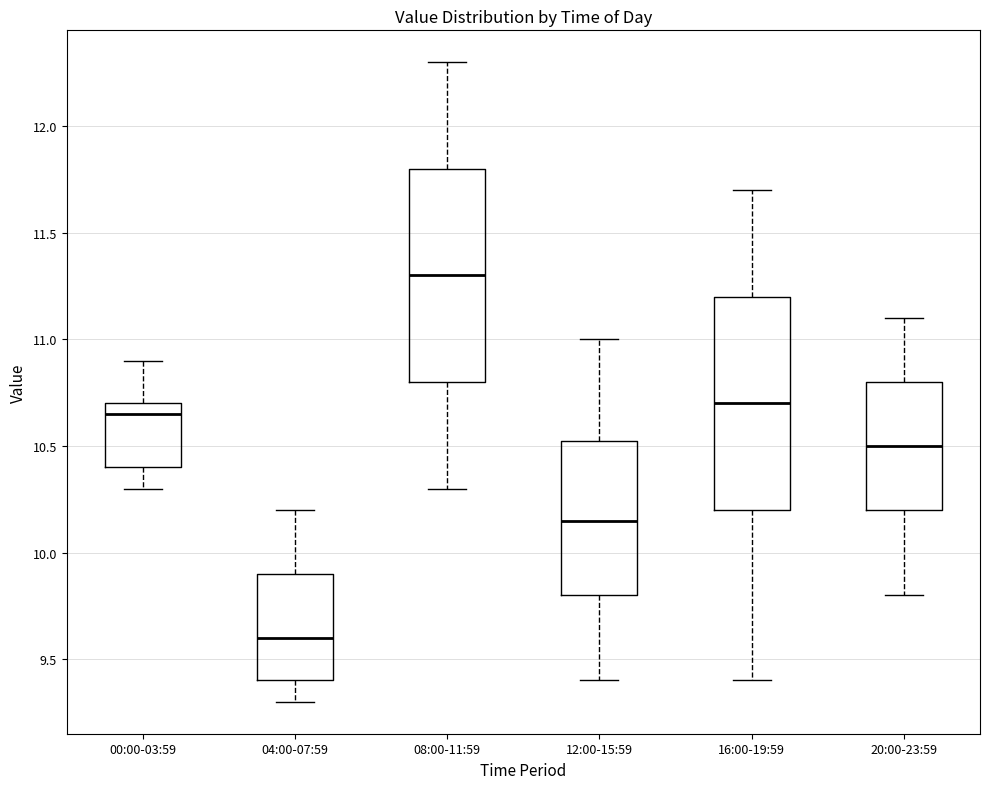

Which box has the lowest median line?

04:00-07:59